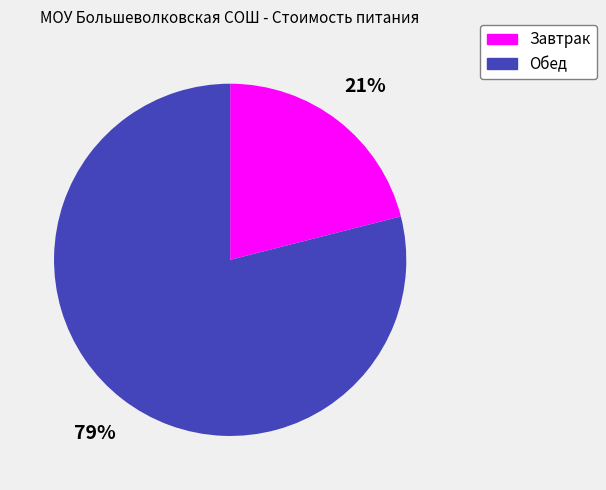

Approximately how many times larger is the value at Обед compared to Завтрак?

3.8